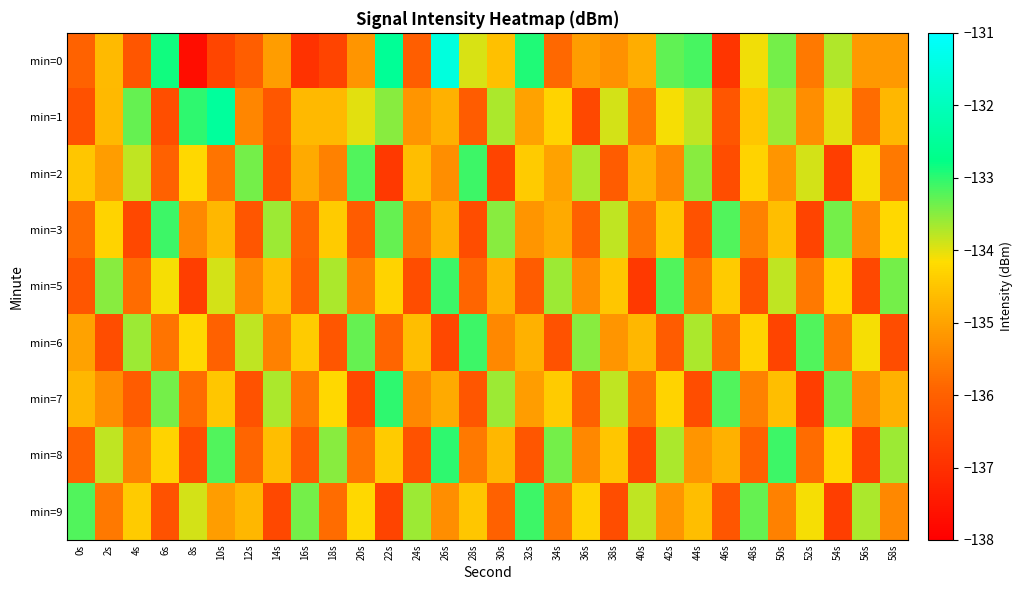

What is the minimum value shown in the chart?

-137.7